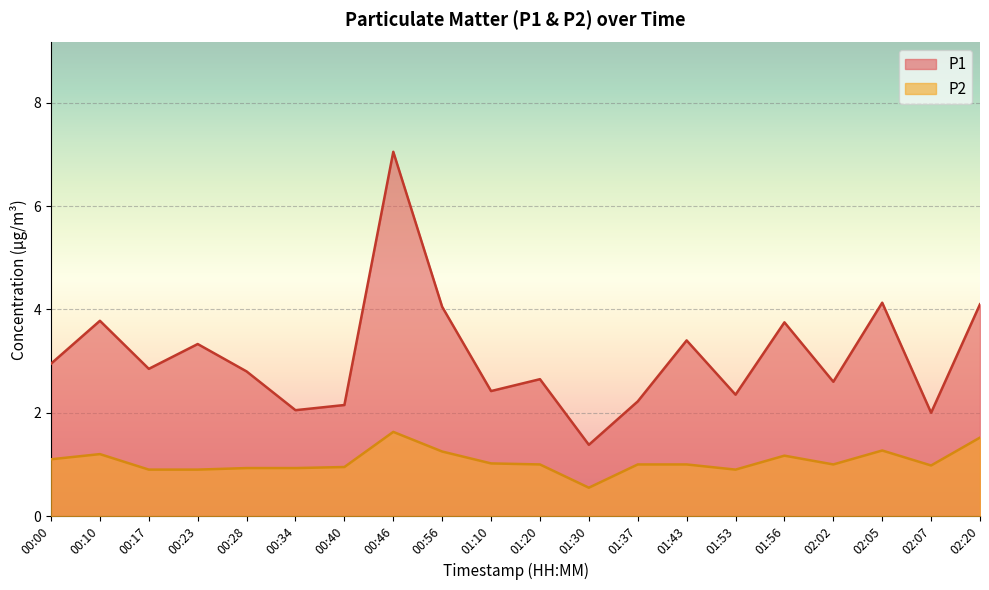

Which label corresponds to the largest value in the chart?

00:46